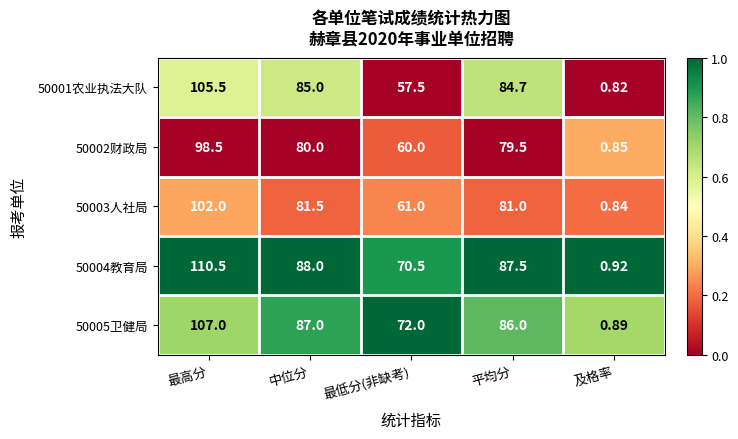

At which category is the sum across all series the highest?

最高分